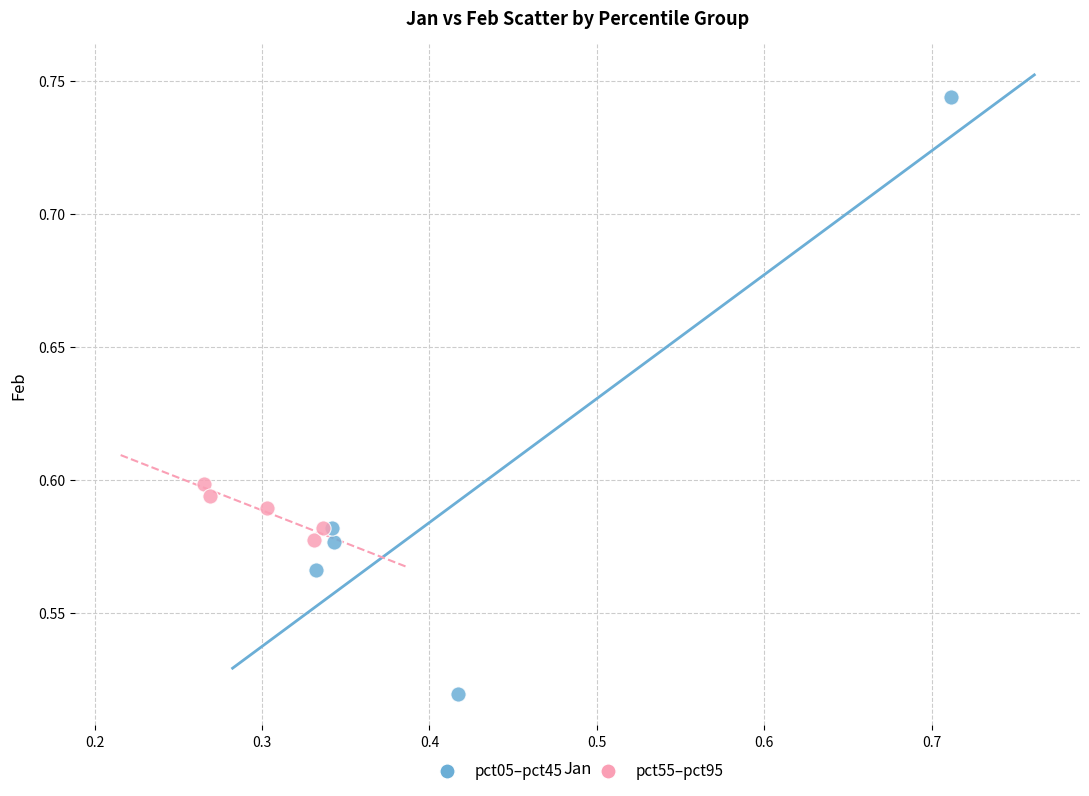

Which series contains the highest Y value?

pct05–pct45